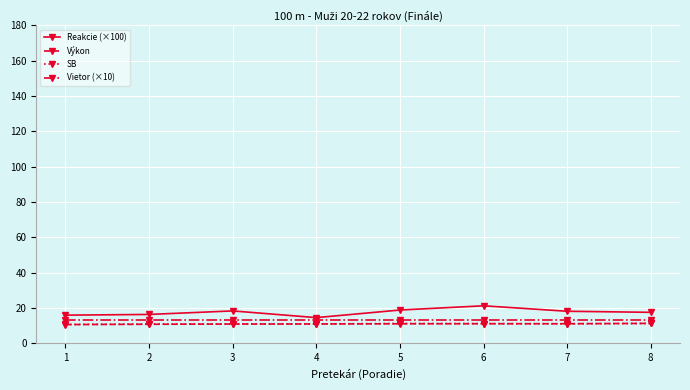

True or false: SB and Vietor (×10) cross at least once.

False